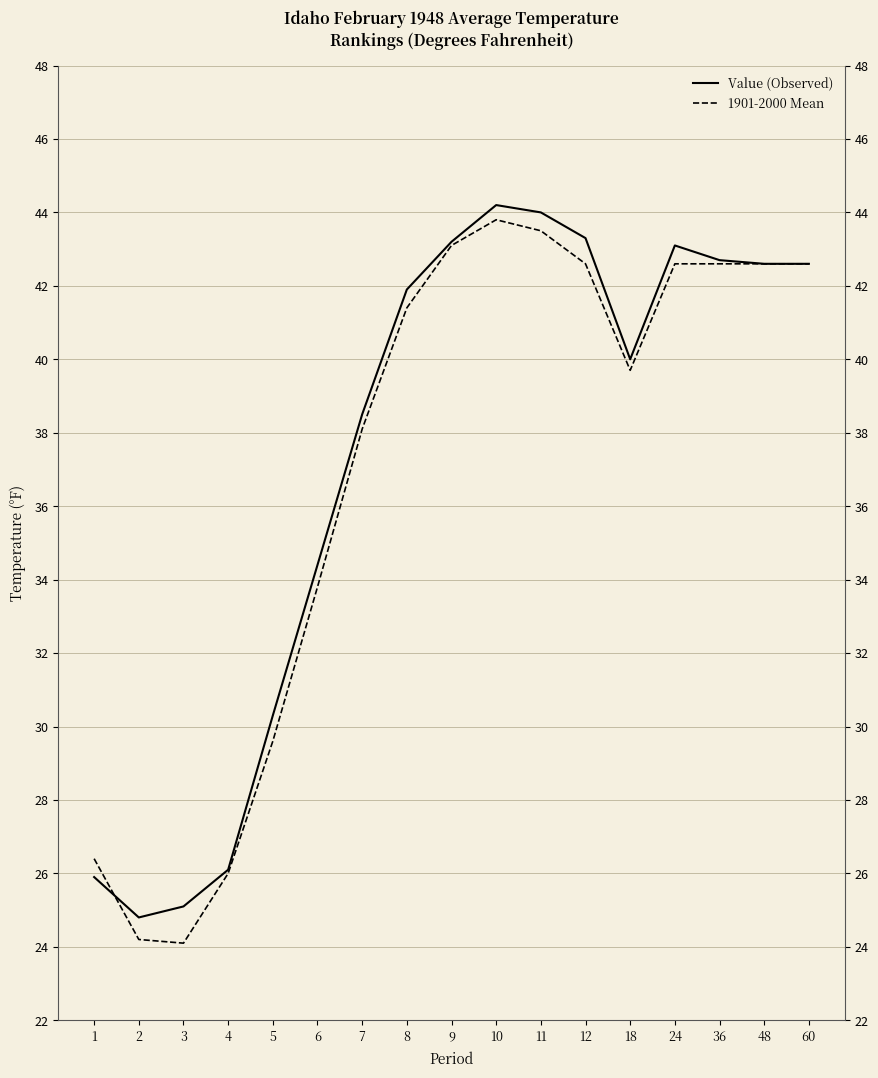

How many data points in 1901-2000 Mean are above 41?

9